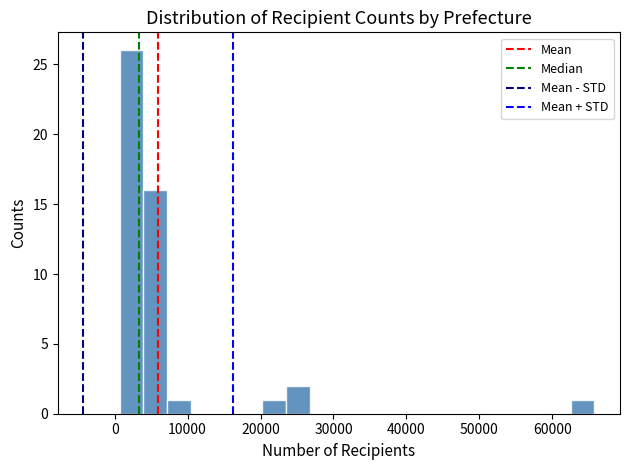

Around what value on the x-axis is the tallest bar? Give the approximate position of its centre, as read against the axis.

2000